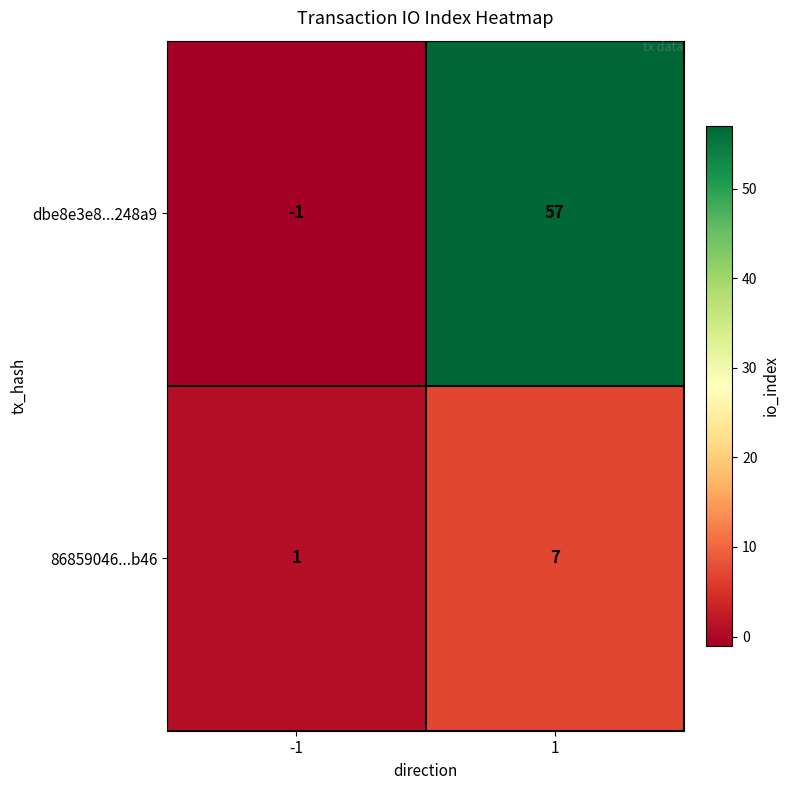

How many categories are shown in the chart?

2